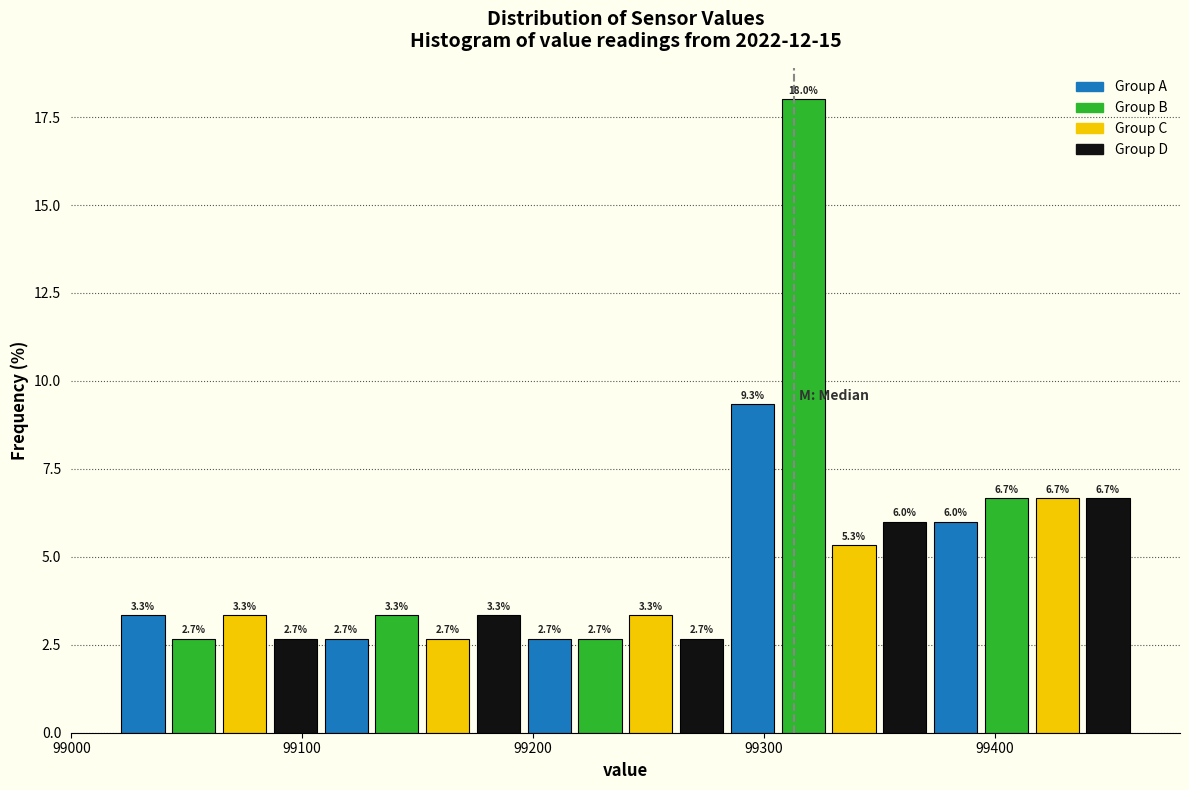

Around what value on the x-axis is the tallest bar? Give the approximate position of its centre, as read against the axis.

99320